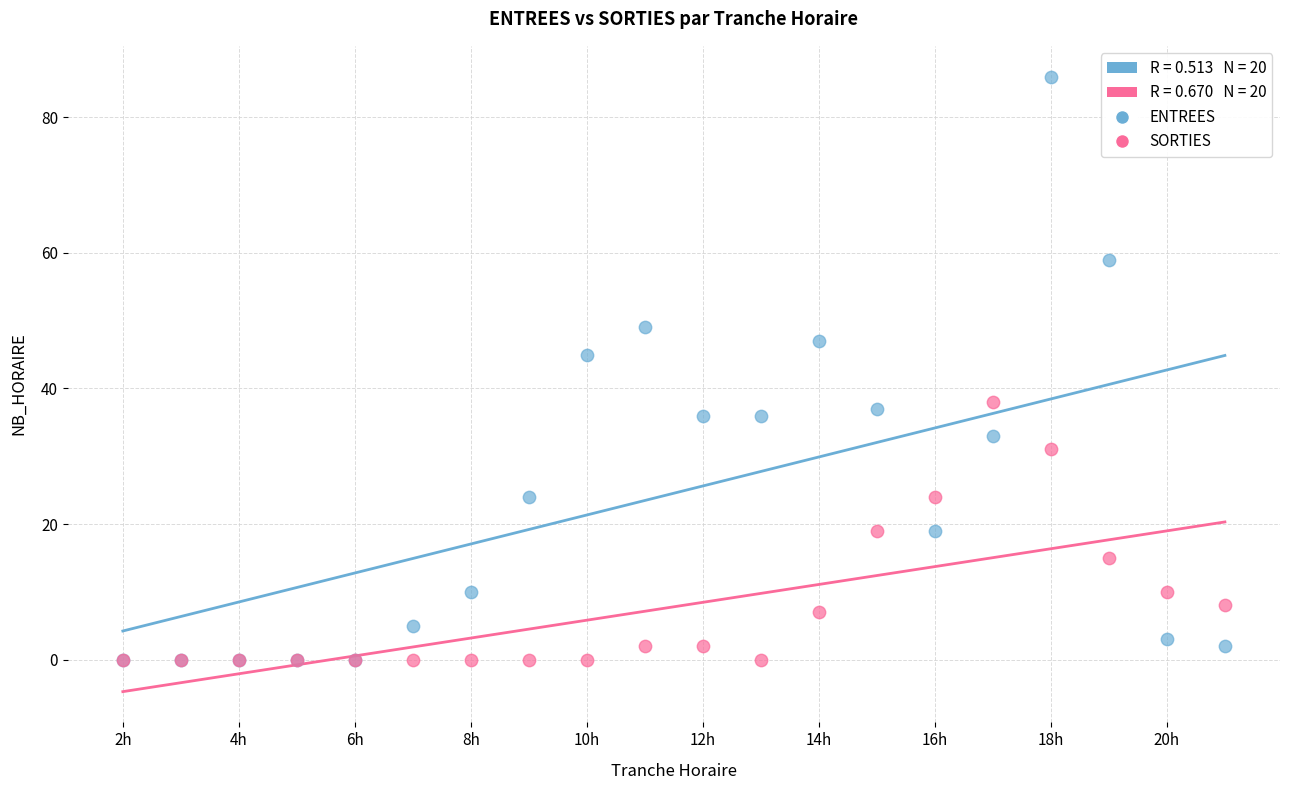

Across all series, what Y value is closest to 43?

45